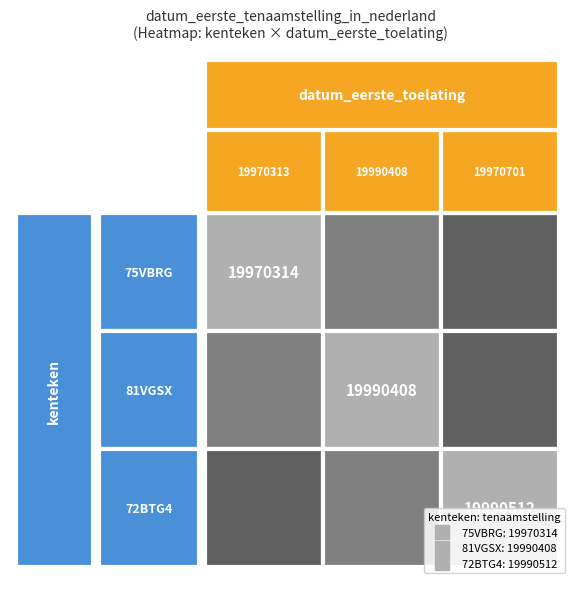

How many 72BTG4 values are between 19970701 and 19990512?

2